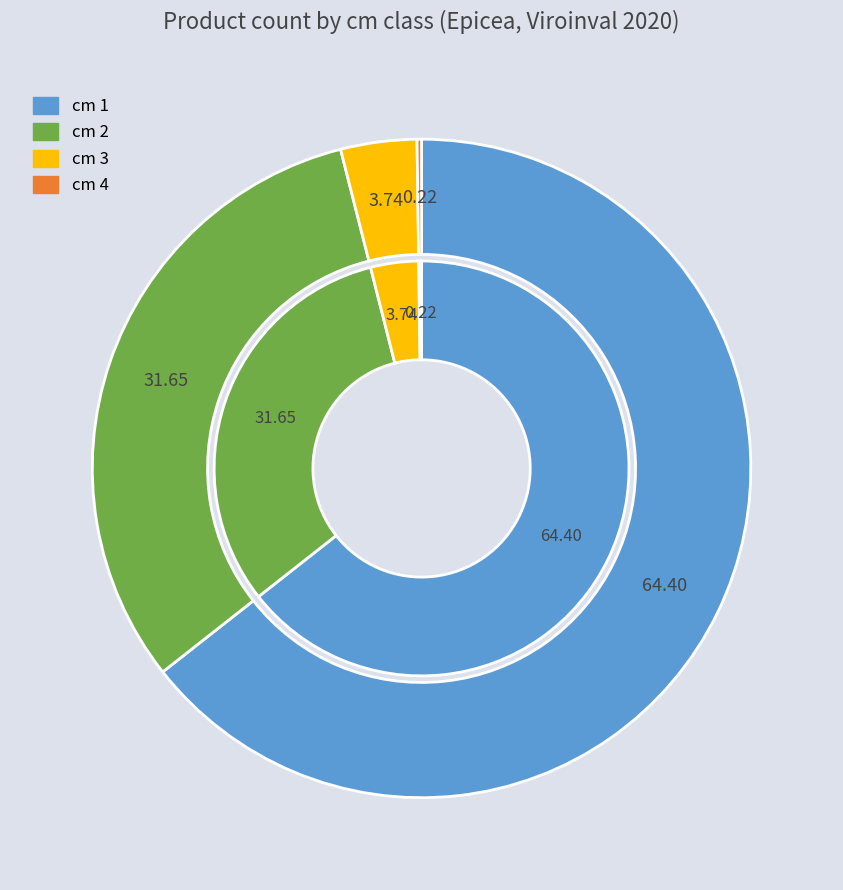

What is the largest slice in the pie chart?

1